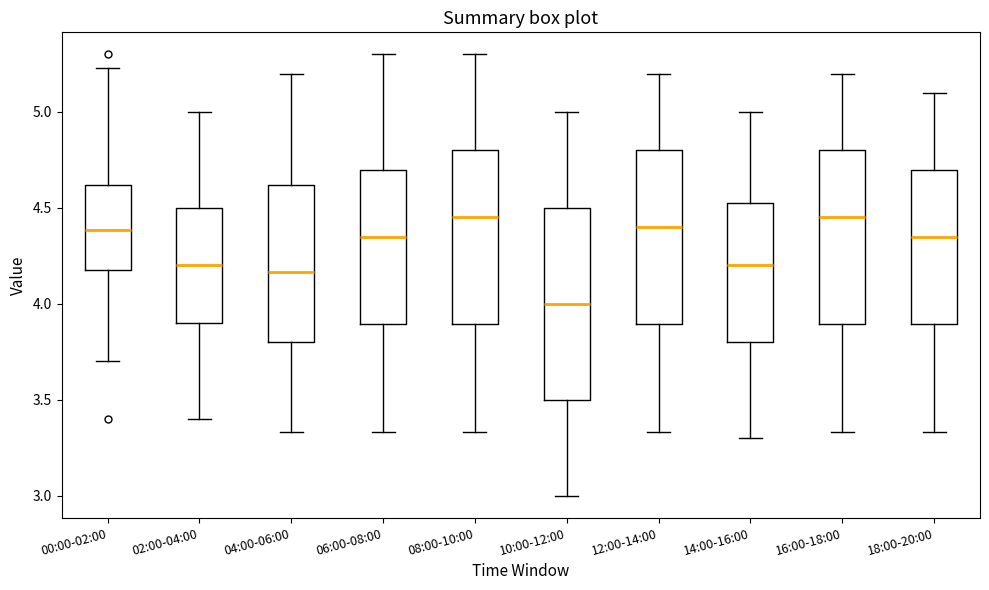

Comparing the boxes themselves (not the whiskers), which one is the tallest?

10:00-12:00